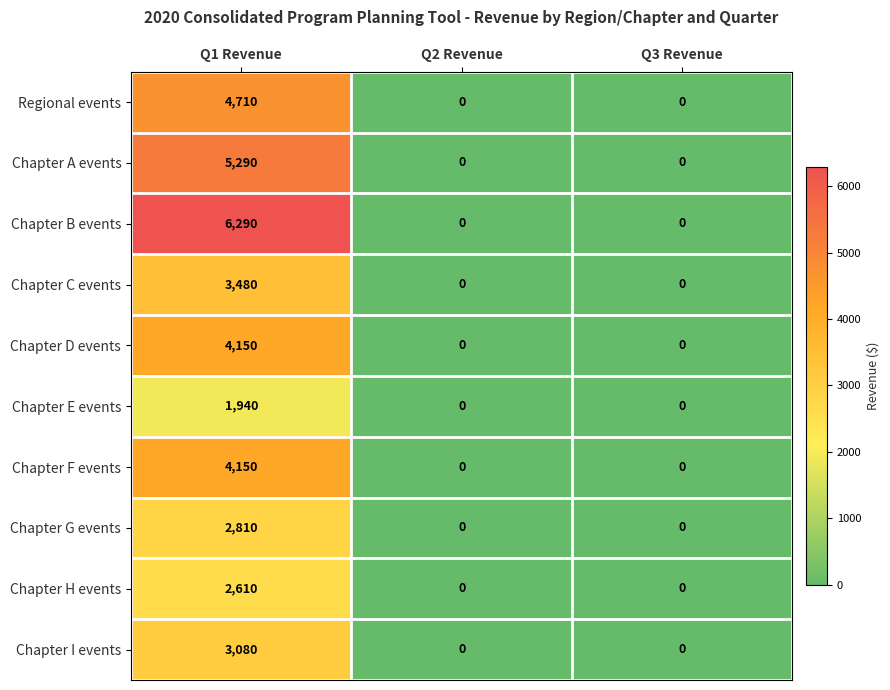

What is the sum of all Chapter F events values?

4150